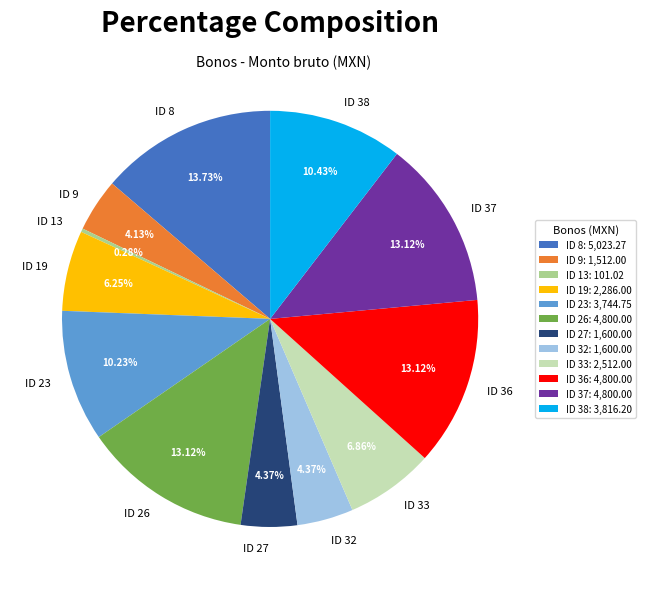

Is there any slice that represents more than half of the pie?

No